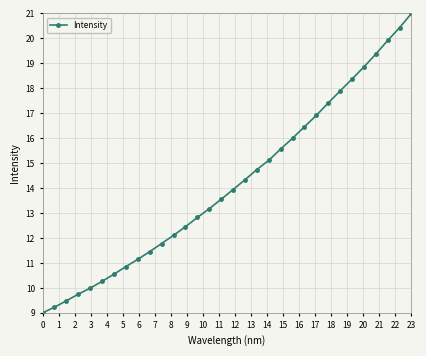

What is the sum of all values?

453.9